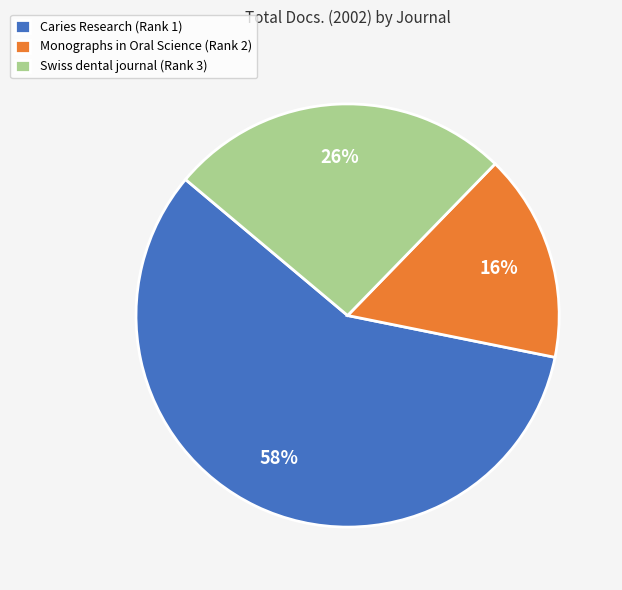

The Caries Research (Rank 1) slice represents 53% of the pie. True or false?

False